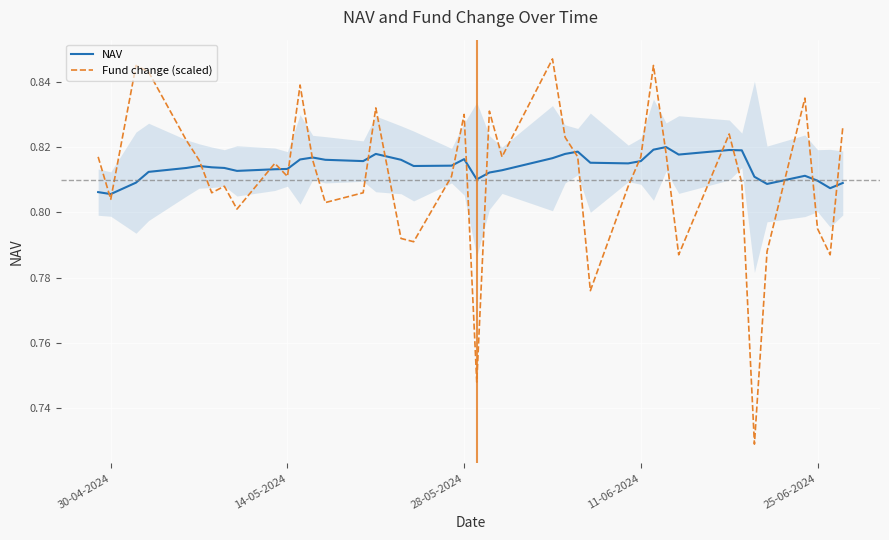

What is the highest value of the Fund change (scaled) series?

0.8